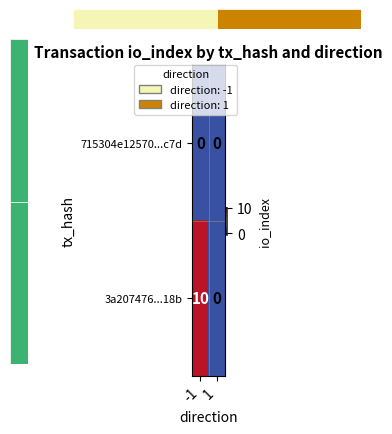

Which series has the largest total across all categories?

3a207476...18b